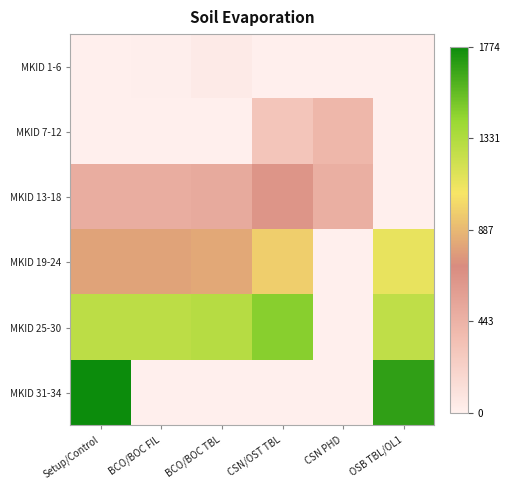

Rank the series by their maximum value, from highest to lowest.

MKID 31-34, MKID 25-30, MKID 19-24, MKID 13-18, MKID 7-12, MKID 1-6